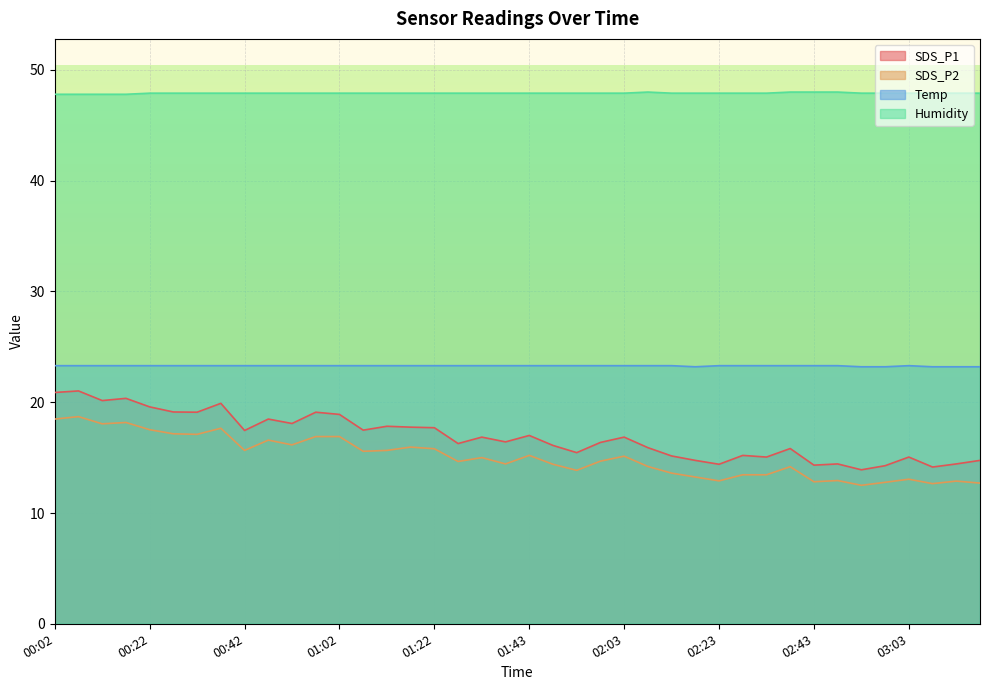

Which has a higher value, 02:38 or 01:17?

01:17